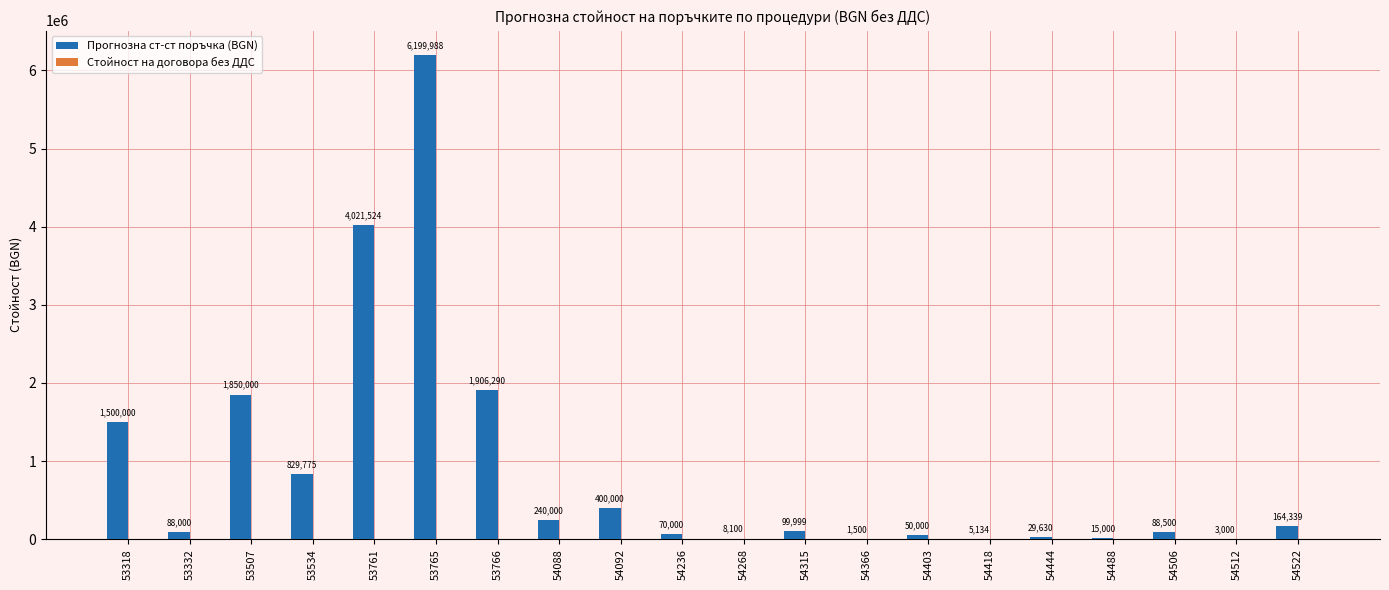

The value at 54315 is 99999.0. True or false?

True